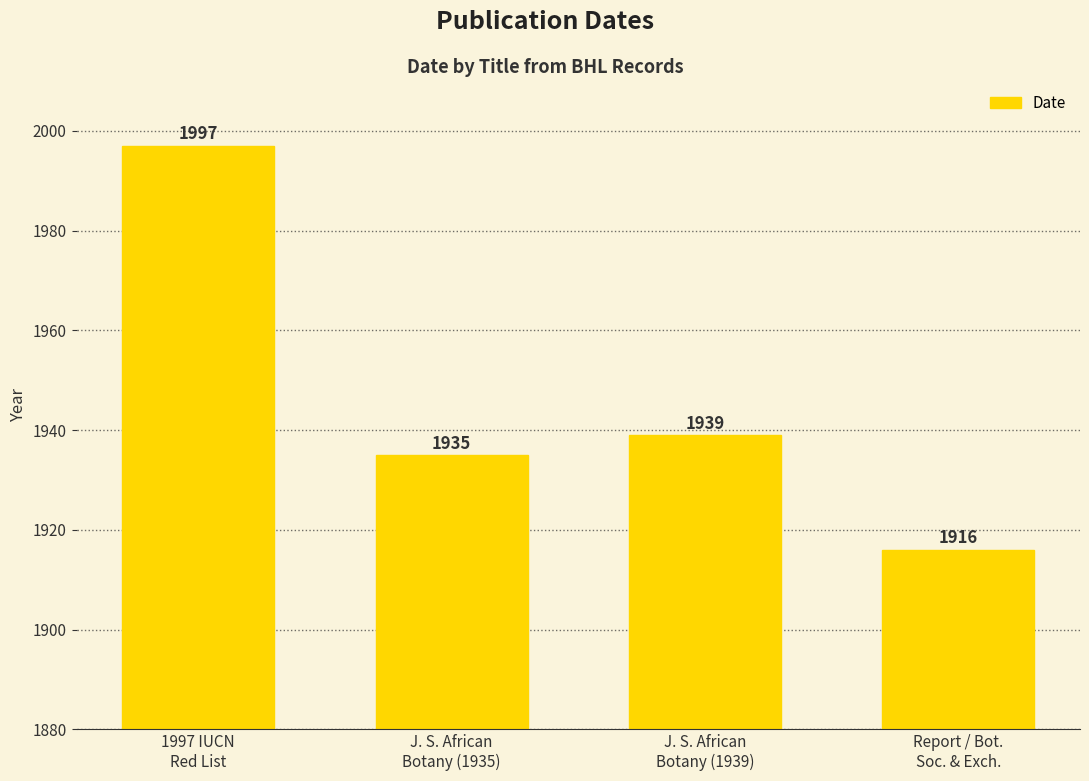

List the labels in order of value, largest first.

1997 IUCN
Red List, J. S. African
Botany (1939), J. S. African
Botany (1935), Report / Bot.
Soc. & Exch.